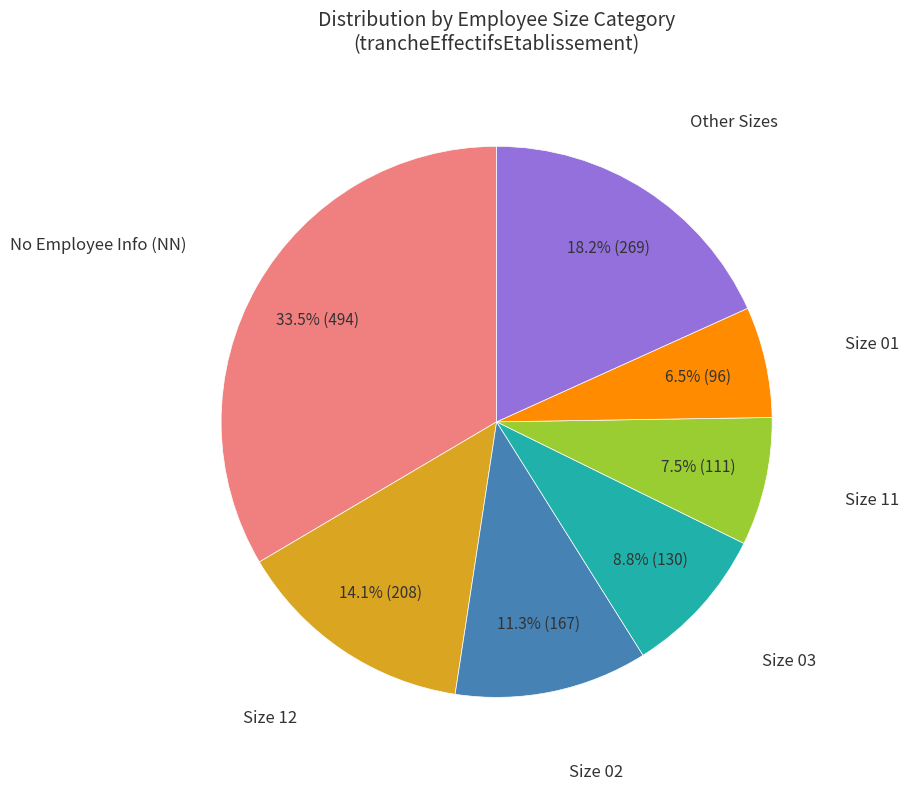

Does any single category account for the majority?

No